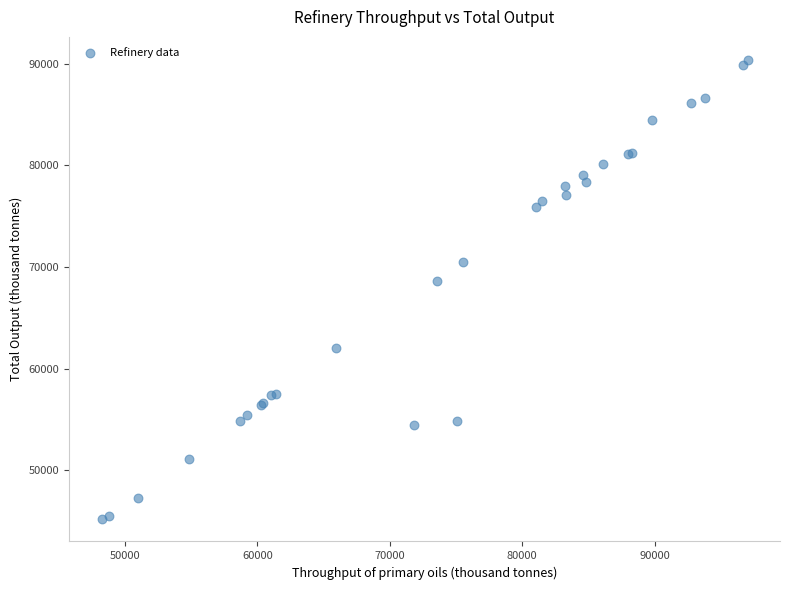

What Y value in the scatter plot is closest to 67813?

68599.2